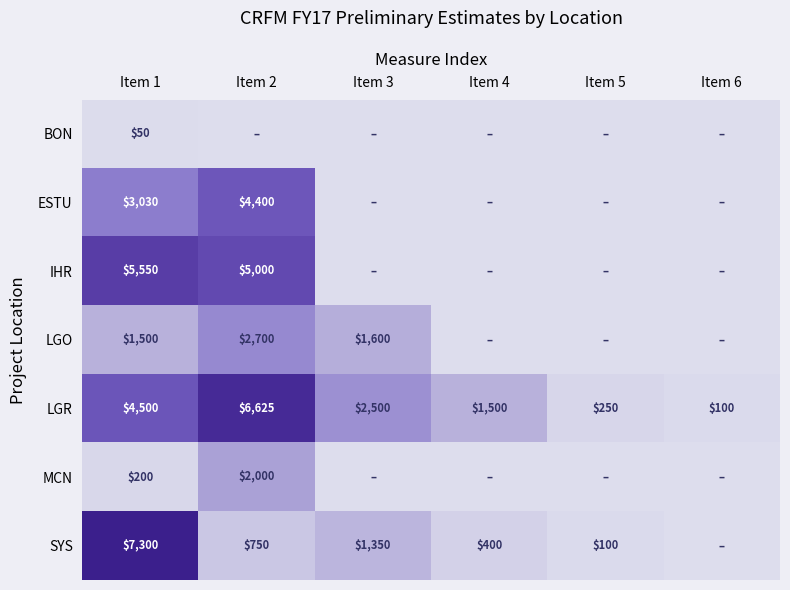

What is the difference between the LGO values at Item 2 and Item 3?

1100